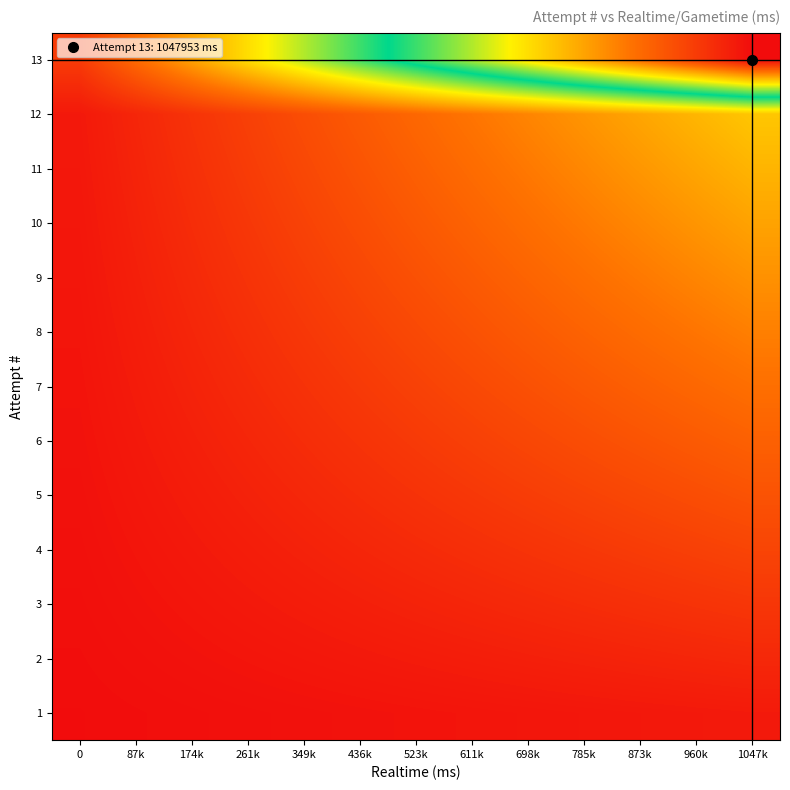

What is the spread (max minus min) of values at 611k?

0.6